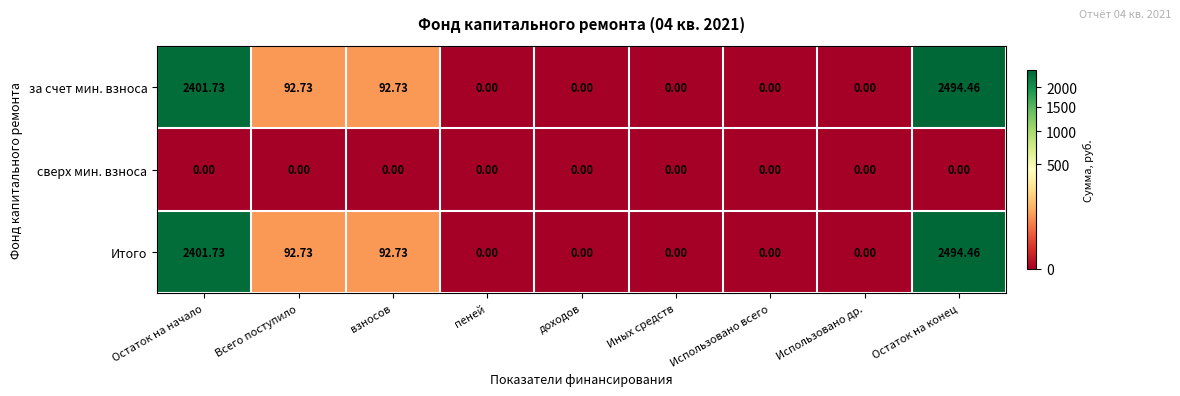

At which category is the sum across all series the highest?

Остаток на конец